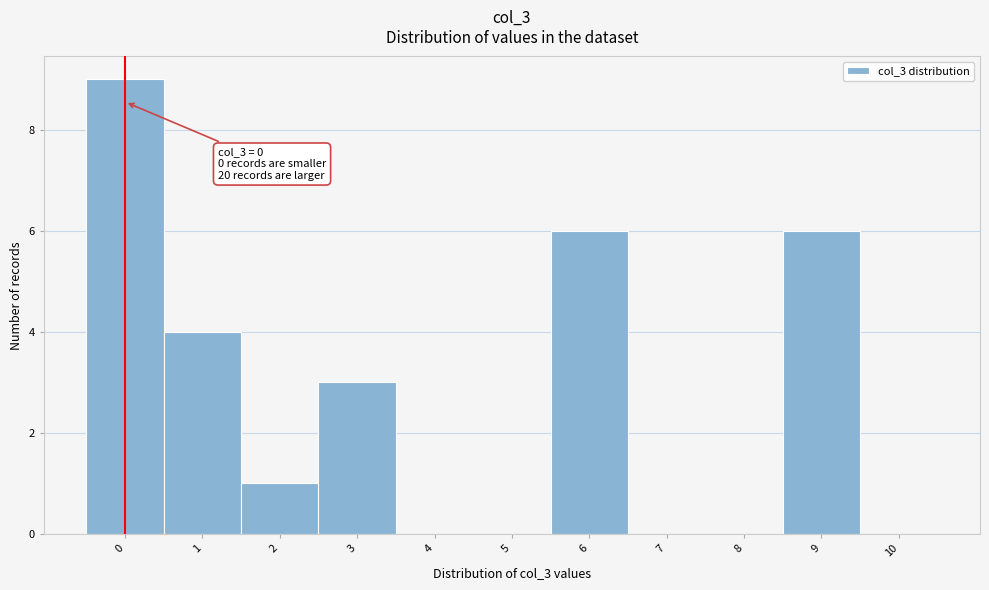

Which range on the x-axis has the tallest bar?

-0.5 to 0.5